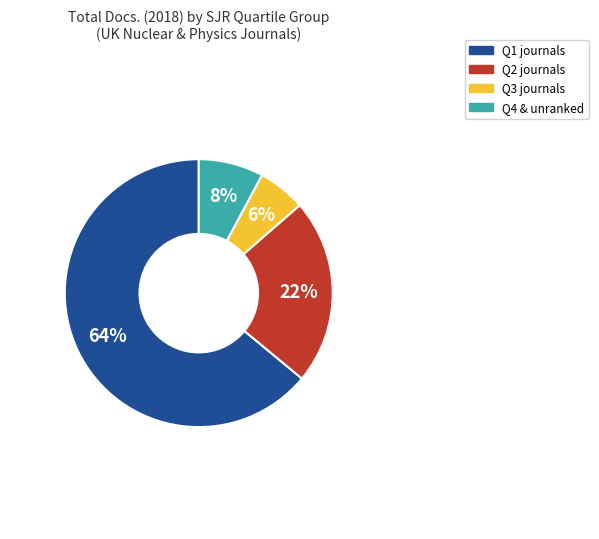

Is there any slice that represents more than half of the pie?

Yes